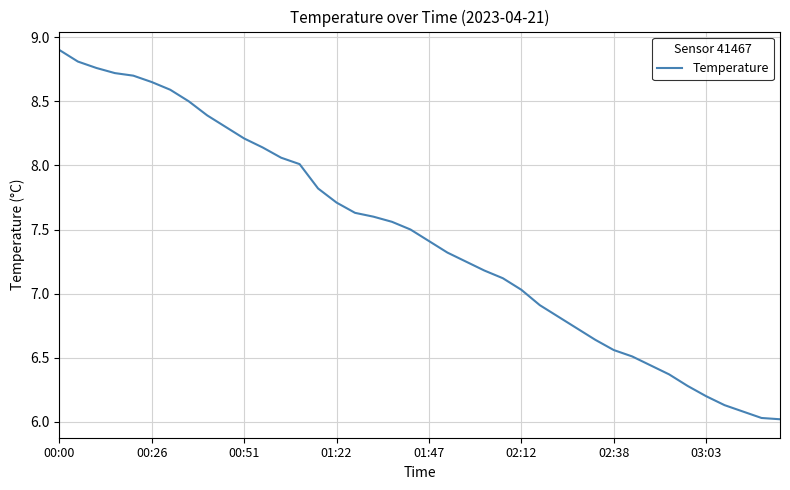

What is the smallest value displayed?

6.0